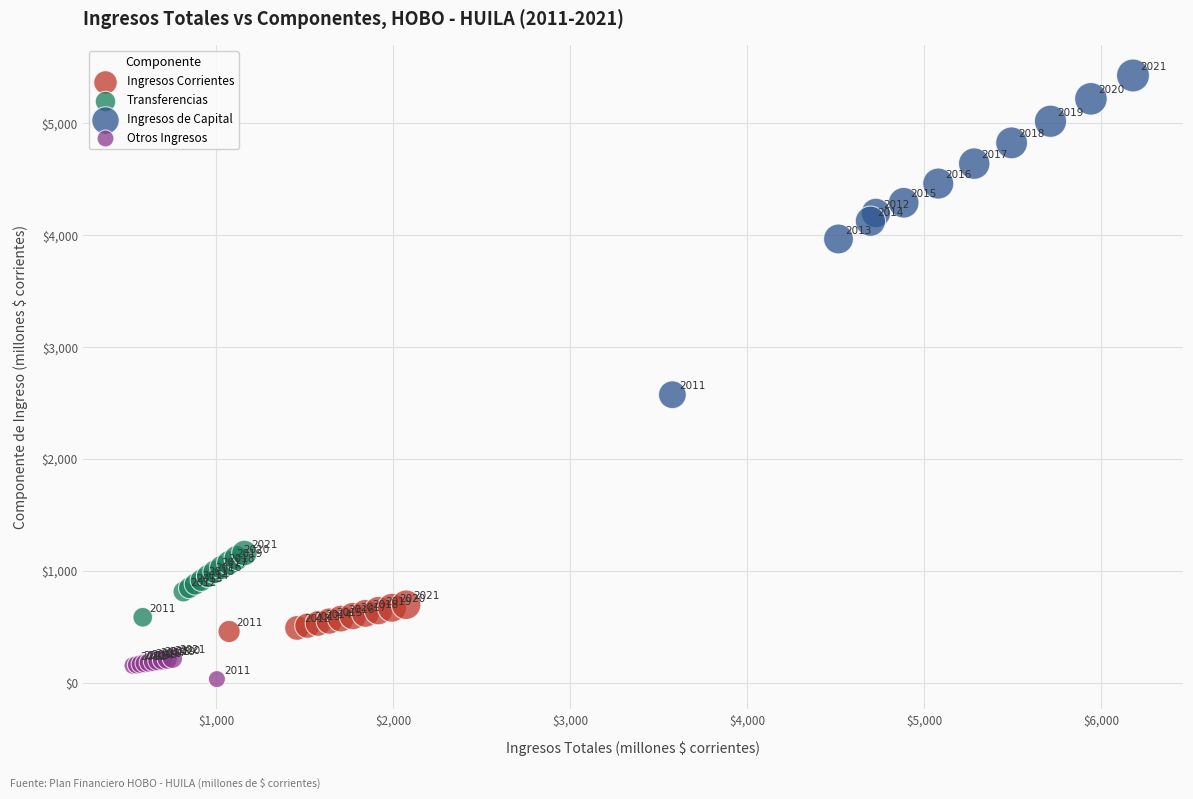

Which series has the widest spread of Y values?

Ingresos de Capital